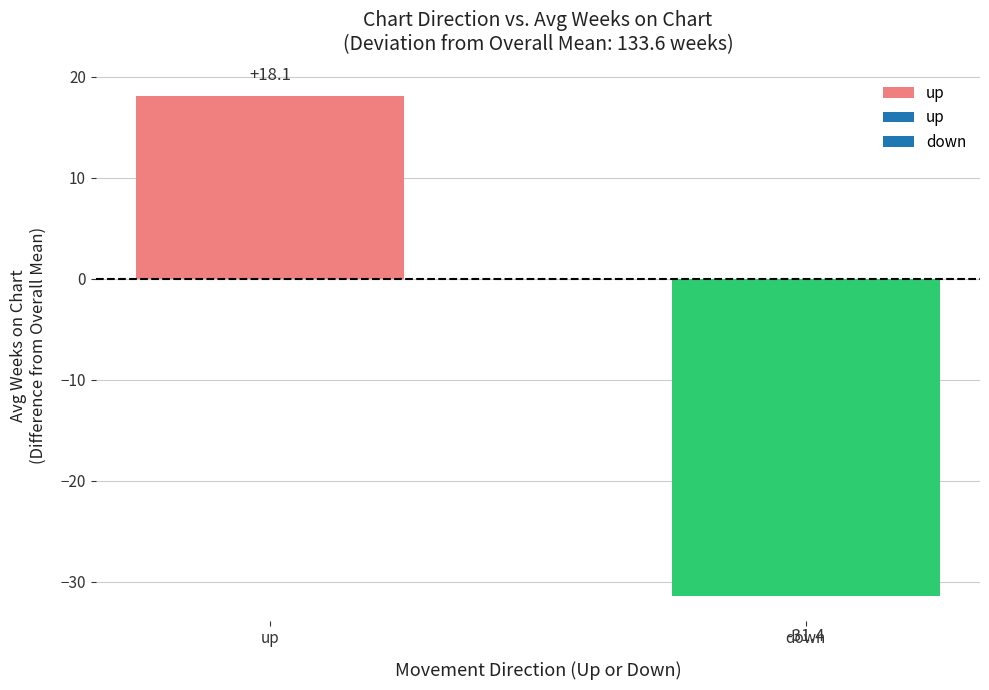

What position from the right is up?

2